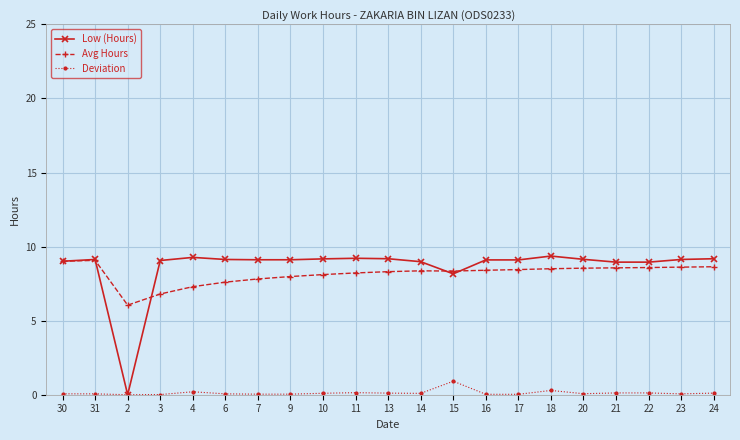

How many categories are shown in the chart?

21